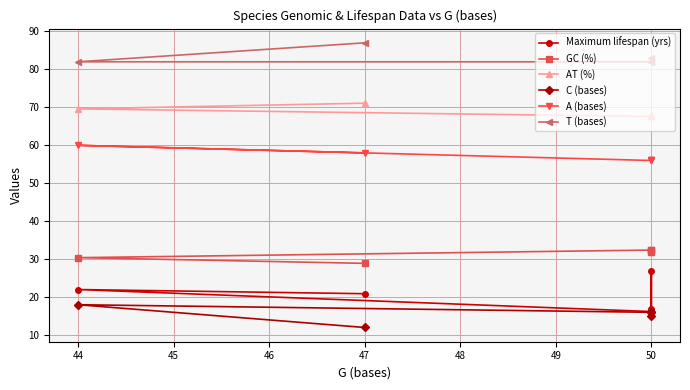

What is the spread (max minus min) of values at 50?

66.0